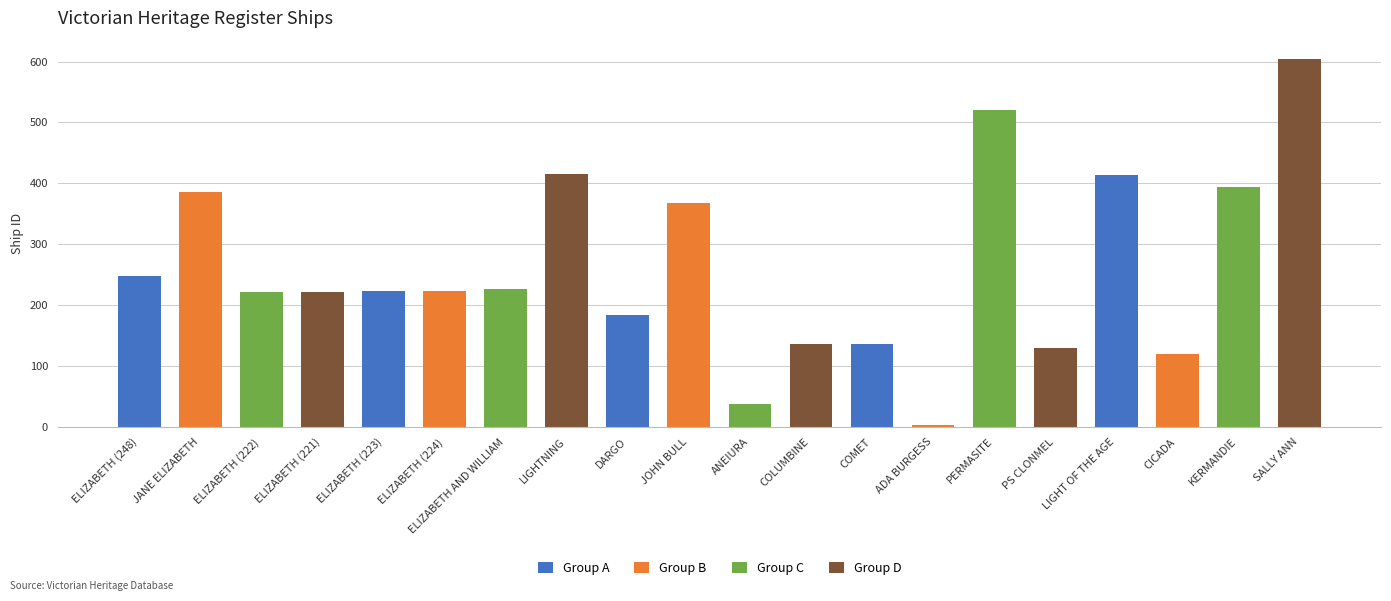

What is the ratio of the value at ANEIURA to the value at SALLY ANN?

0.1